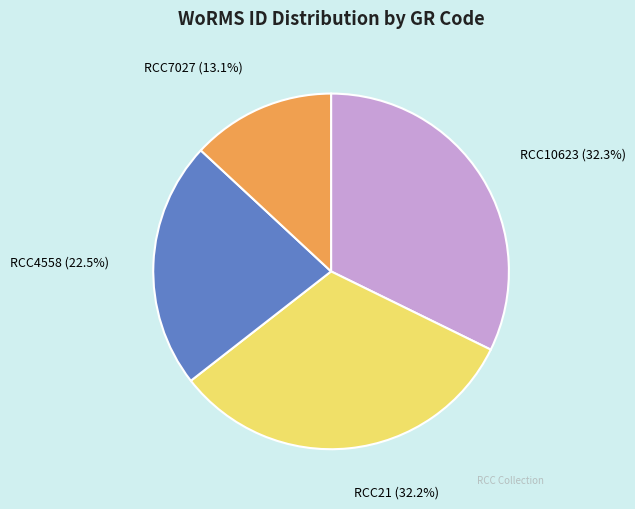

How many slices are in this pie chart?

4